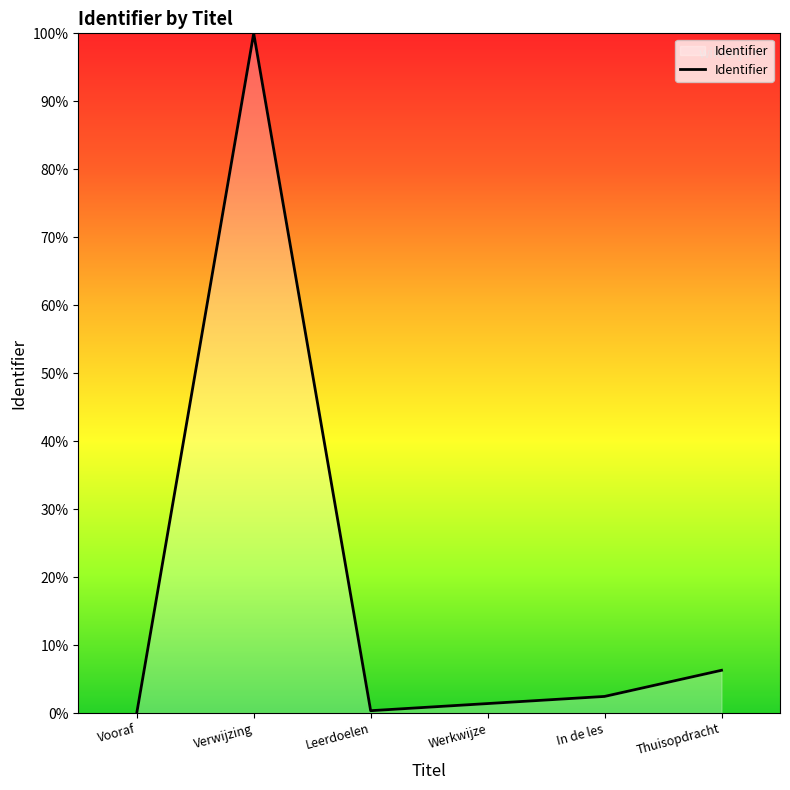

Where is the first local maximum?

Verwijzing